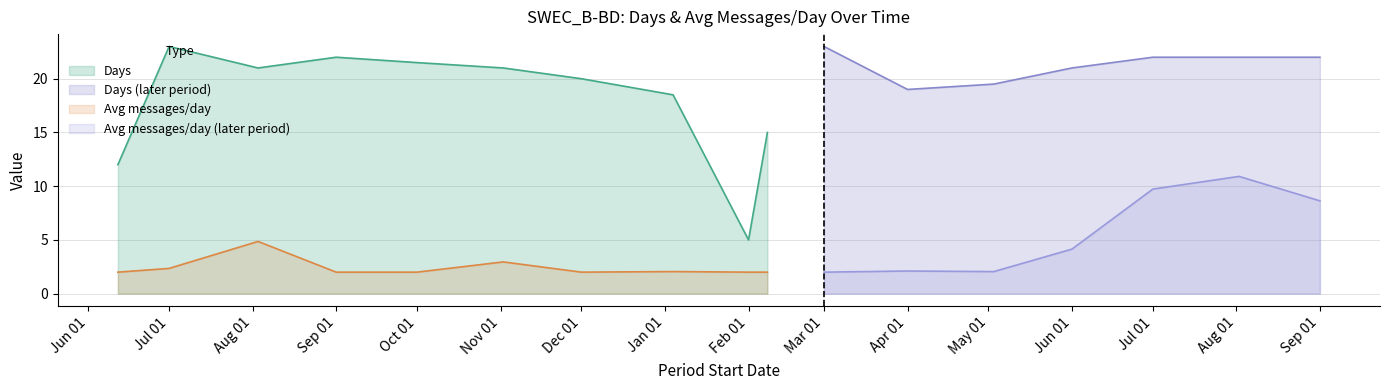

How many interior local peaks does the Days series have?

2